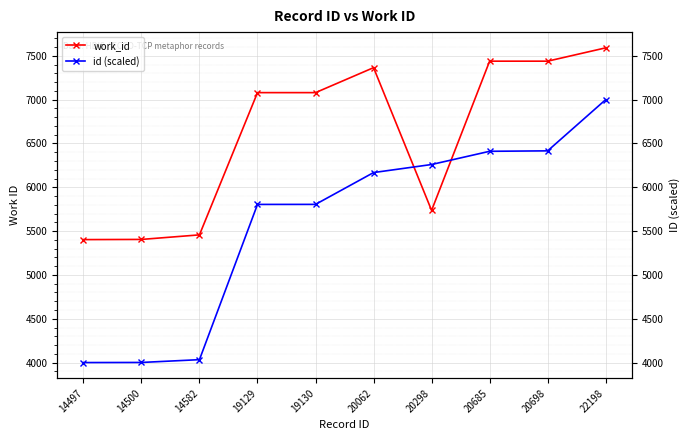

Where is id (scaled) nearest to the value 5500?

19129